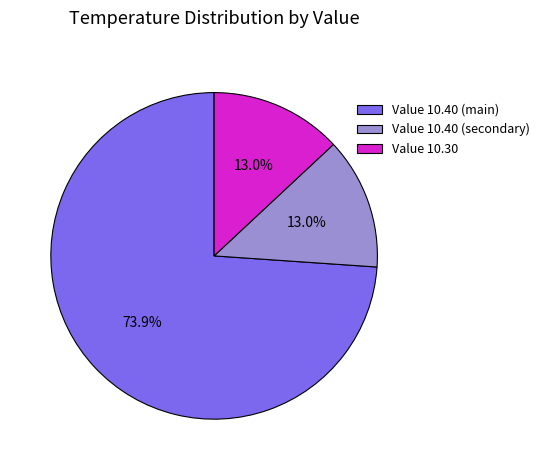

Which slice is the largest?

Value 10.40 (main)